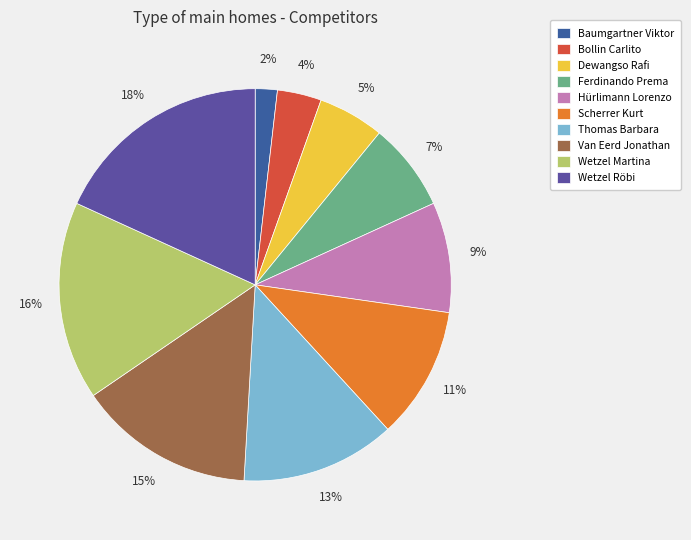

True or false: Wetzel Röbi accounts for 32% of the total.

False